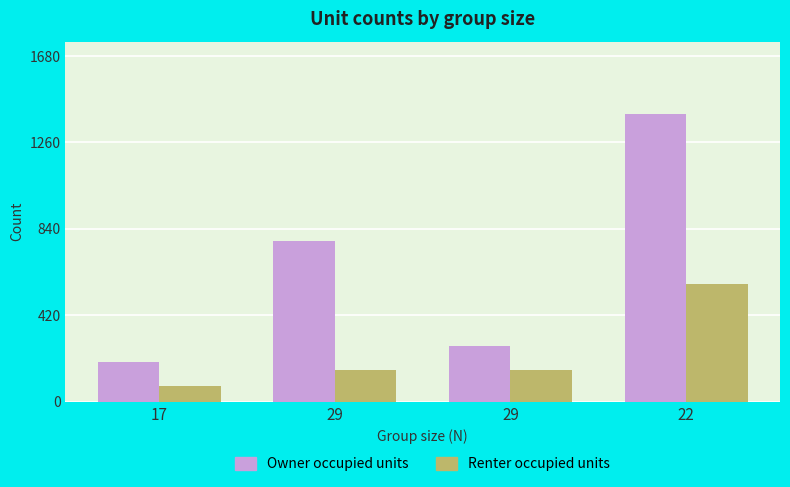

How many distinct data groups are displayed?

2